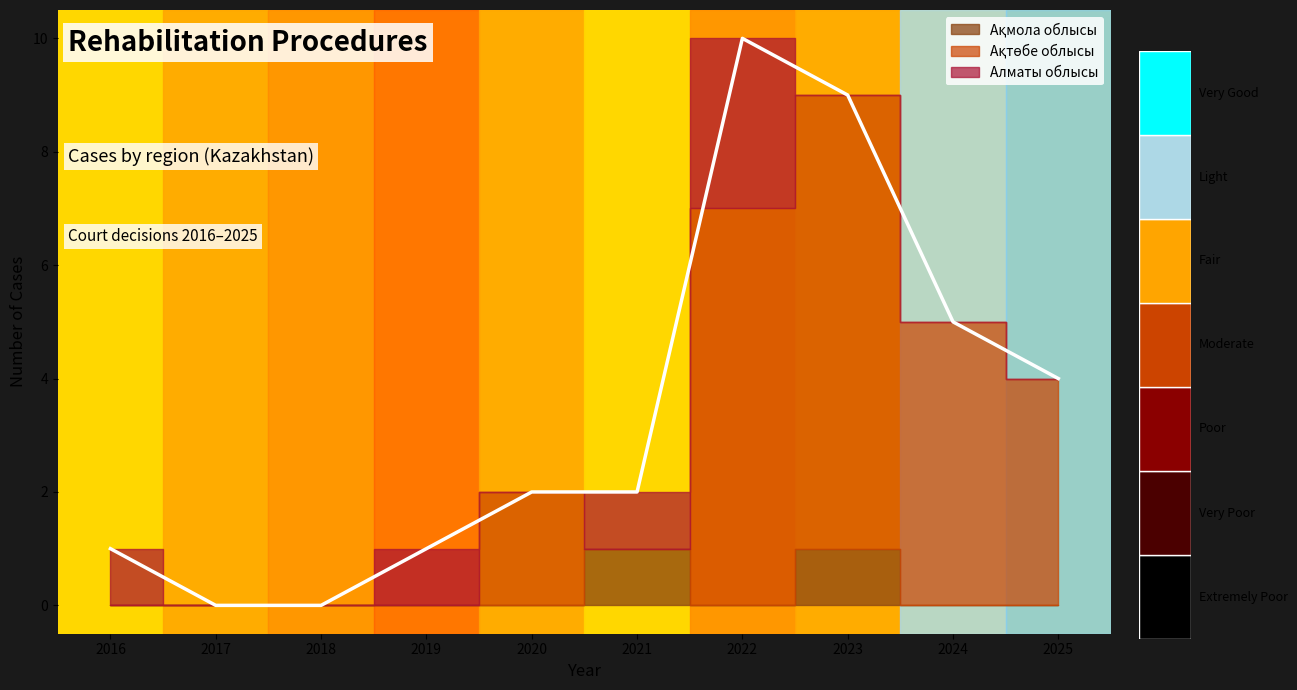

True or false: Ақтөбе облысы and Алматы облысы intersect in this chart.

False